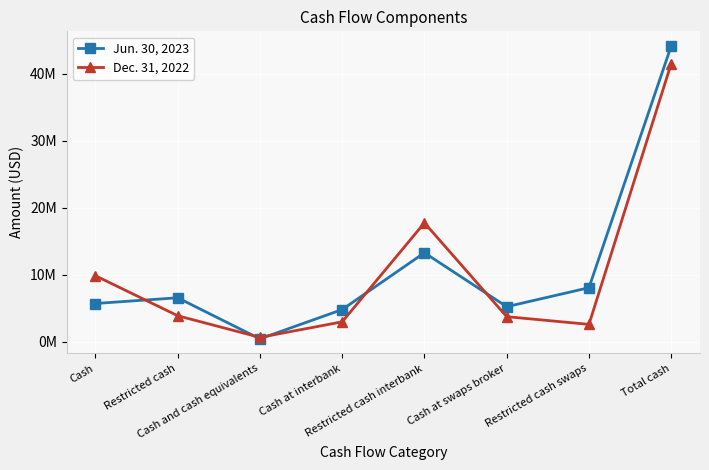

What is the difference between the maximum and minimum values in the Dec. 31, 2022 series?

40858566